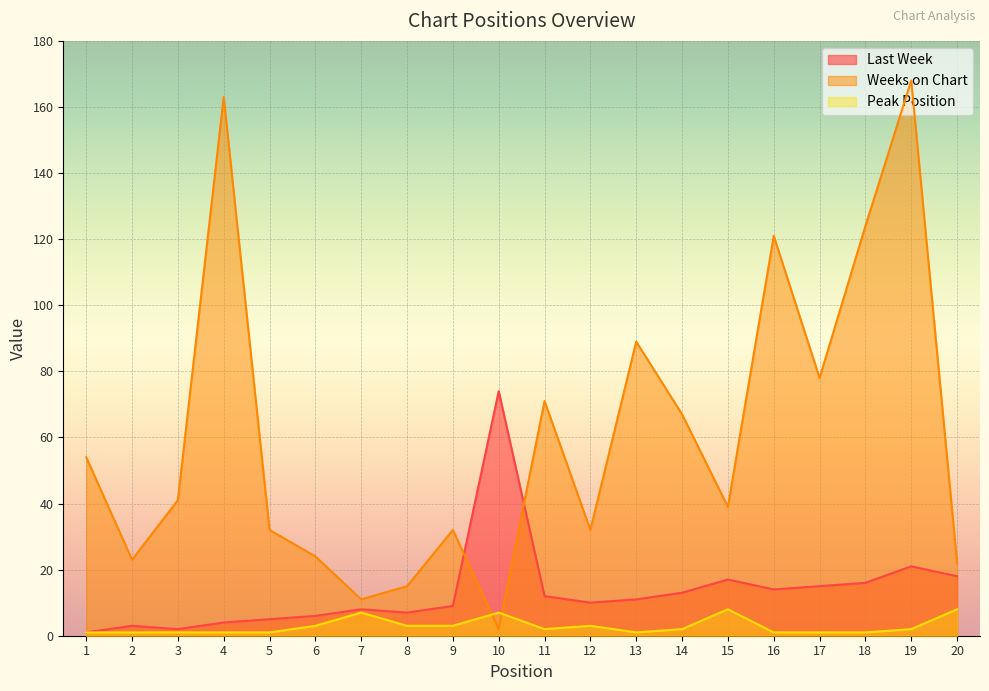

At which category is the sum across all series the highest?

19